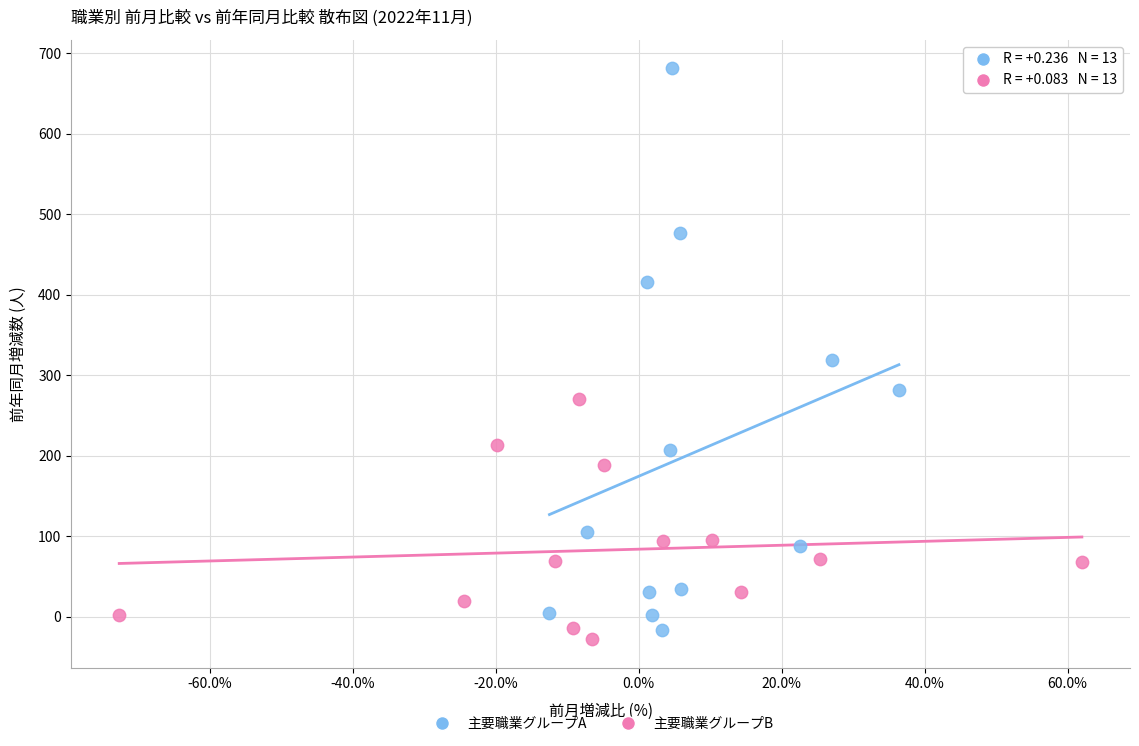

Which series has the widest spread of Y values?

主要職業グループA